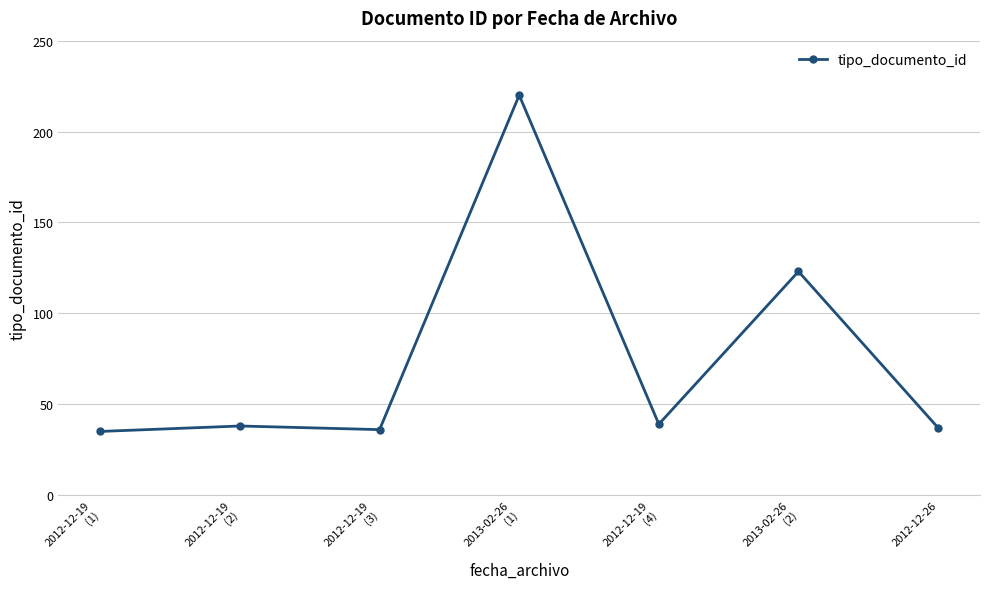

Is it true that the value at 2012-12-19
(4) is 14?

False